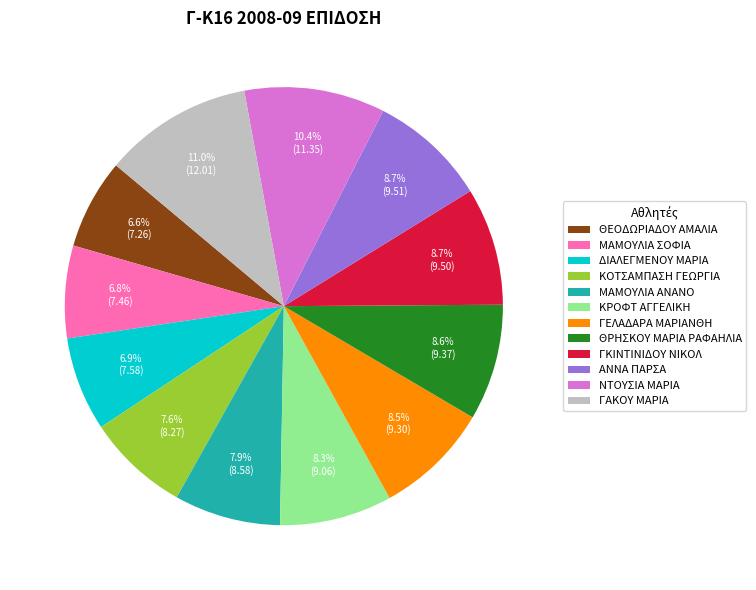

Combined, do ΓΚΙΝΤΙΝΙΔΟΥ ΝΙΚΟΛ and ΓΕΛΑΔΑΡΑ ΜΑΡΙΑΝΘΗ account for over 50%?

No